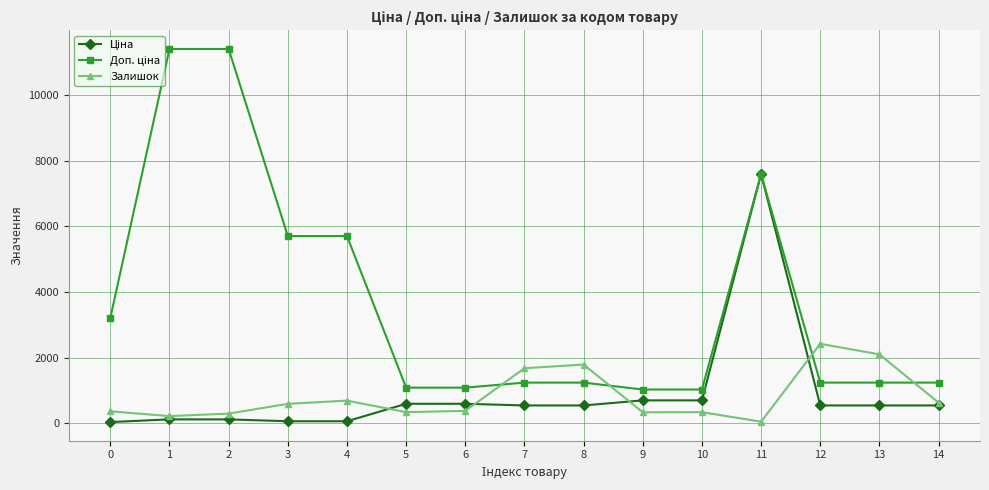

What is the value of the Залишок point at the 8th from the left?

1674.0